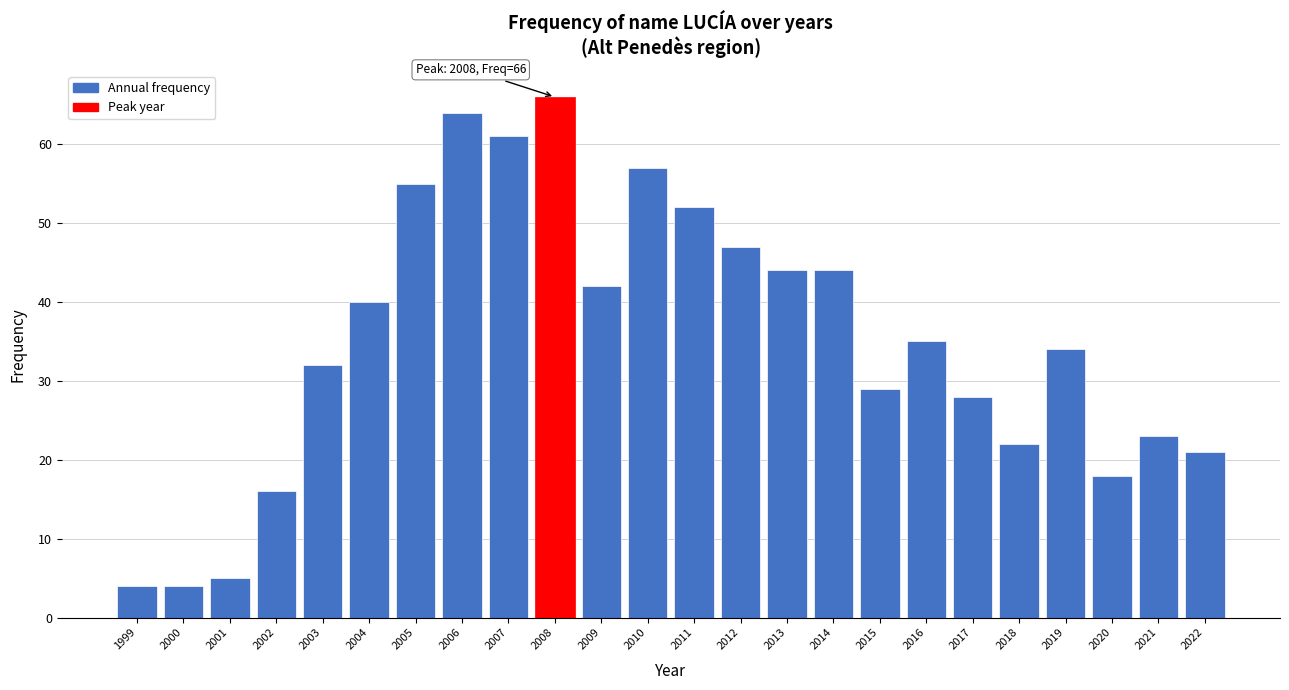

Reading left to right, list all the values displayed in this chart.

4	4	5	16	32	40	55	64	61	66	42	57	52	47	44	44	29	35	28	22	34	18	23	21